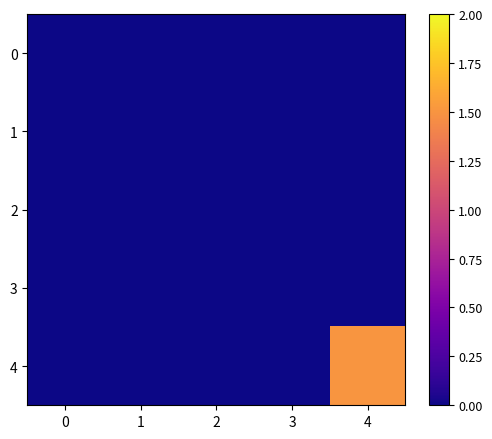

What is the greatest value displayed?

1.5